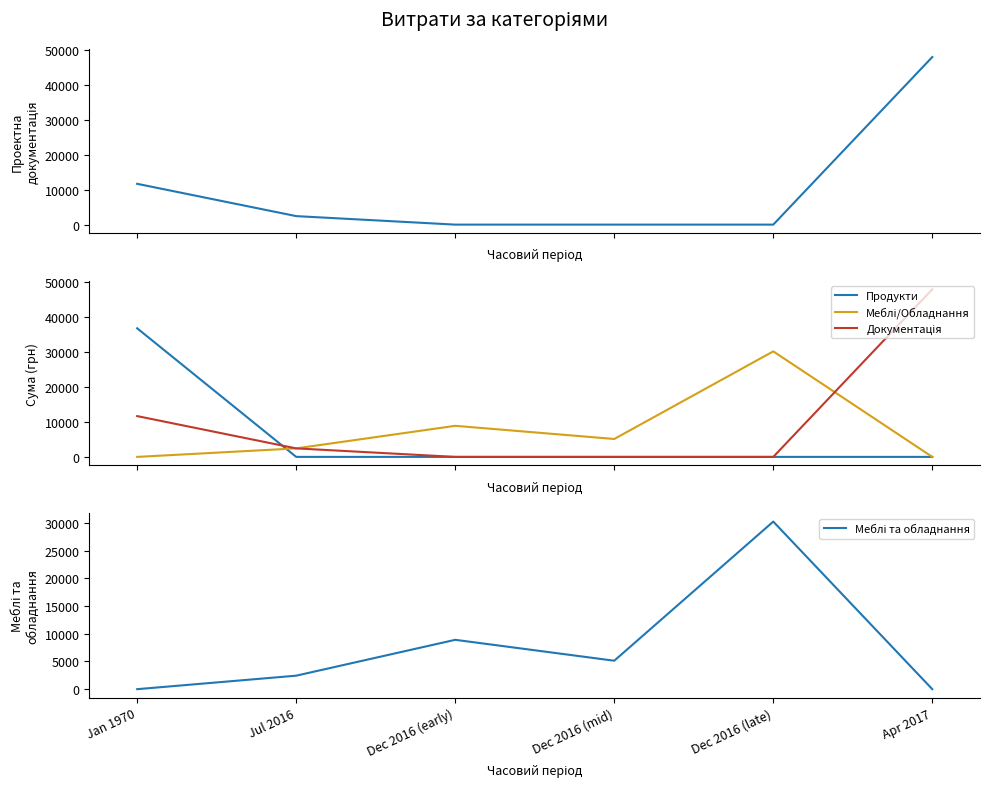

At which category is the sum across all series the highest?

Apr 2017